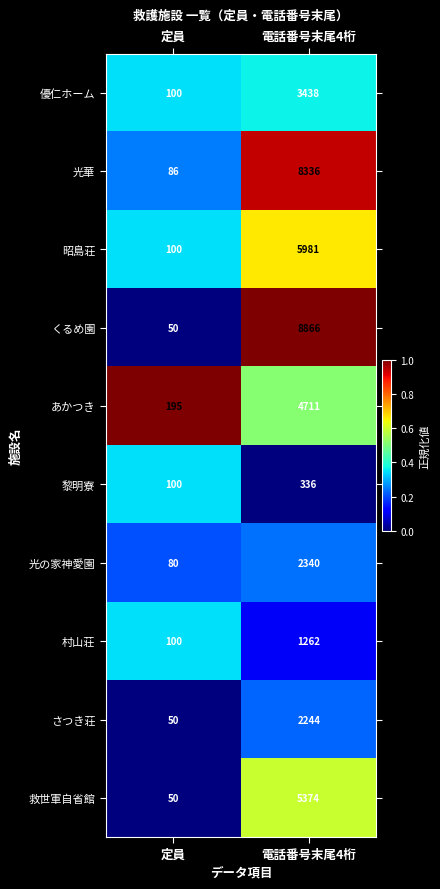

Which series has the largest total across all categories?

くるめ園